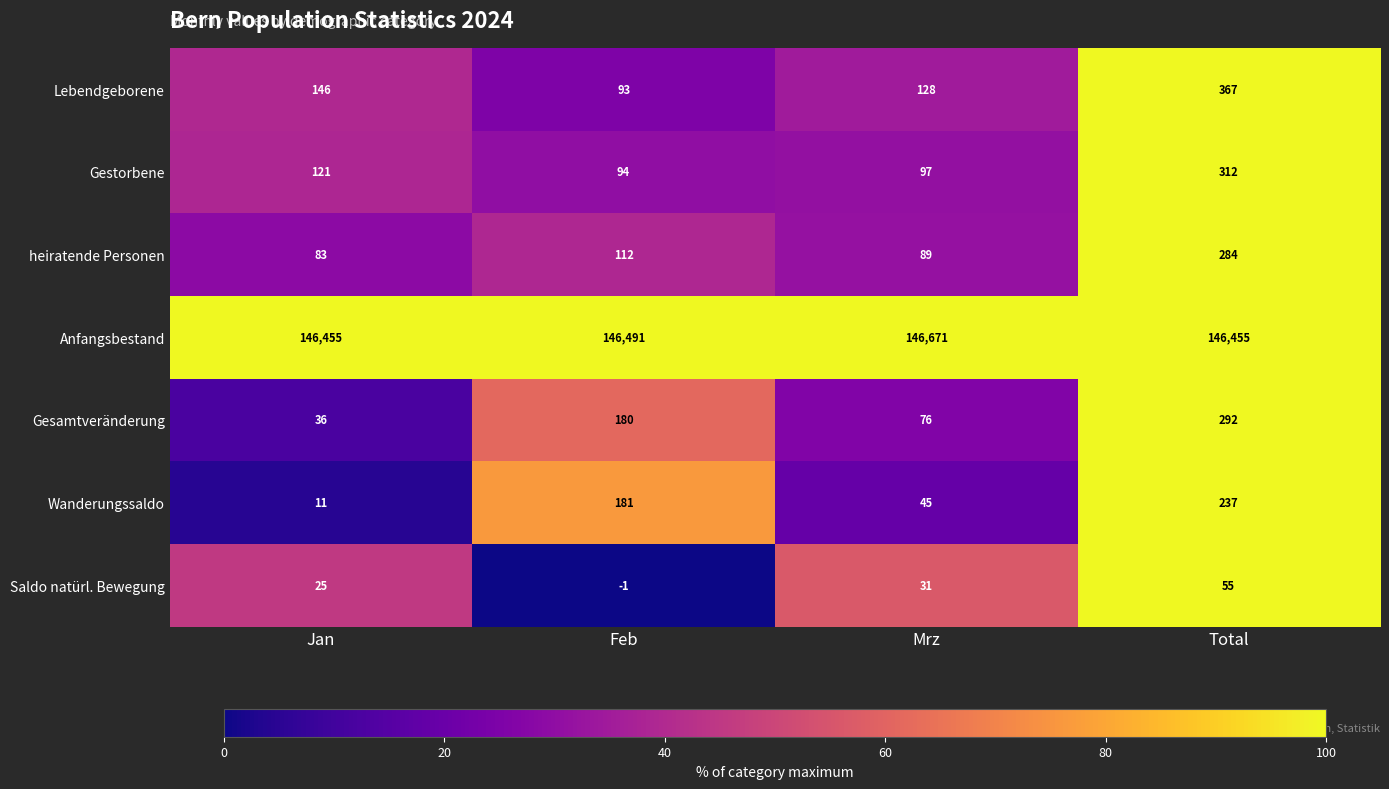

Reading left to right, list all the values displayed in this chart.

Lebendgeborene: 146	93	128	367
Gestorbene: 121	94	97	312
heiratende Personen: 83	112	89	284
Anfangsbestand: 146455	146491	146671	146455
Gesamtveränderung: 36	180	76	292
Wanderungssaldo: 11	181	45	237
Saldo natürl. Bewegung: 25	-1	31	55